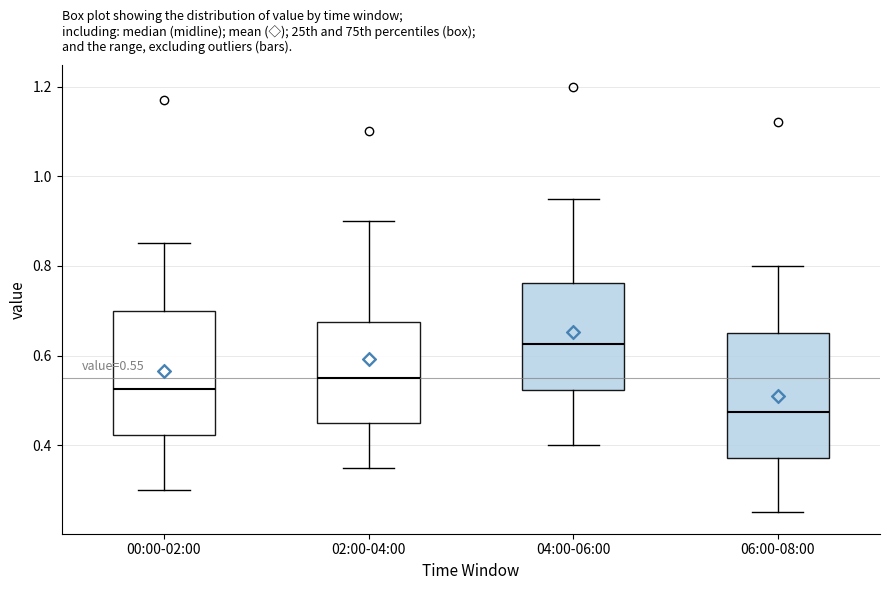

Which box has the lowest median line?

06:00-08:00